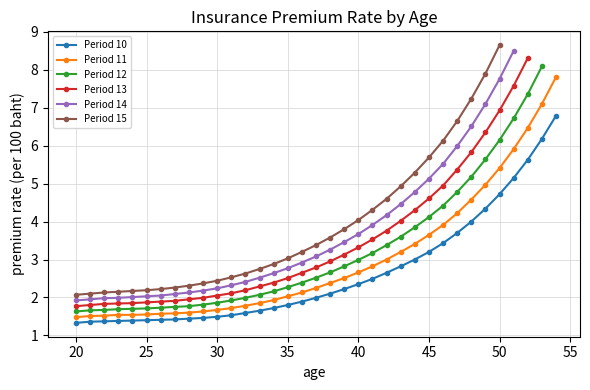

What is the highest value of the Period 11 series?

7.8